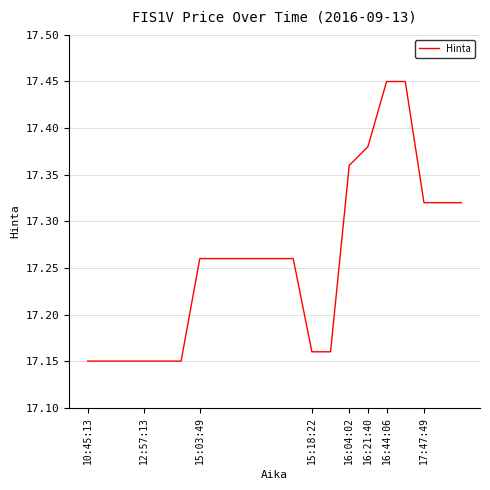

How many lines are shown in the chart?

1